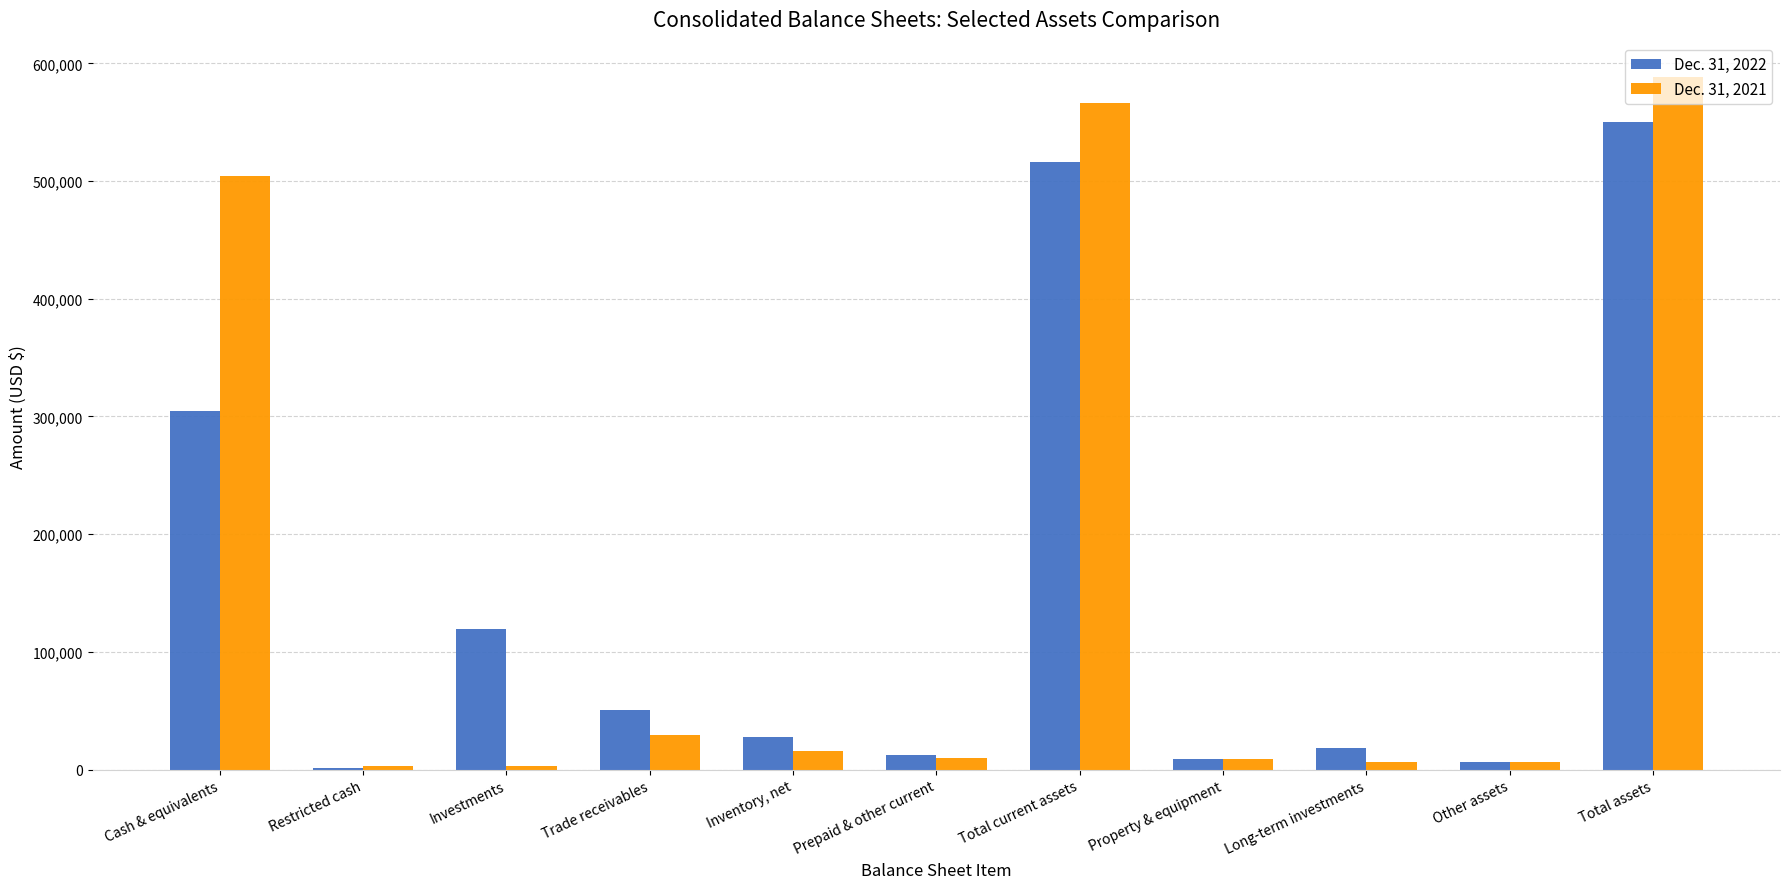

What are all the series names shown in the legend?

Dec. 31, 2022, Dec. 31, 2021